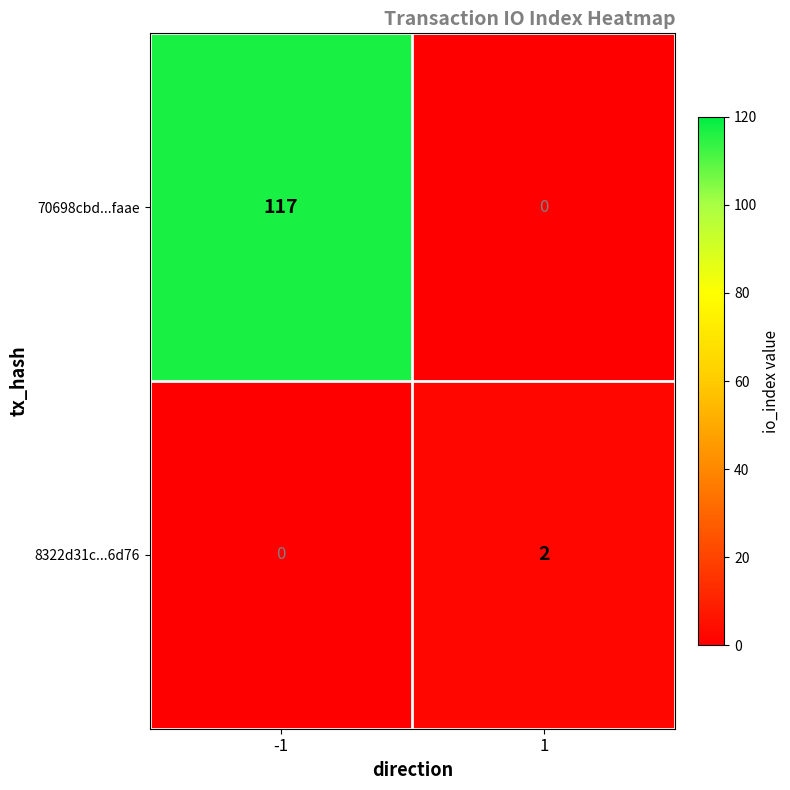

Is it true that 8322d31c...6d76 equals 0 at -1?

True